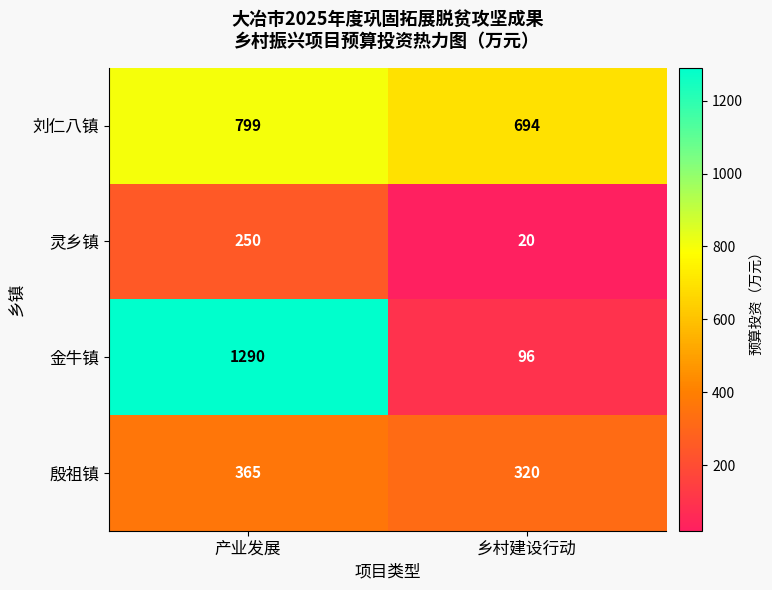

Which series has the largest range (max minus min)?

金牛镇